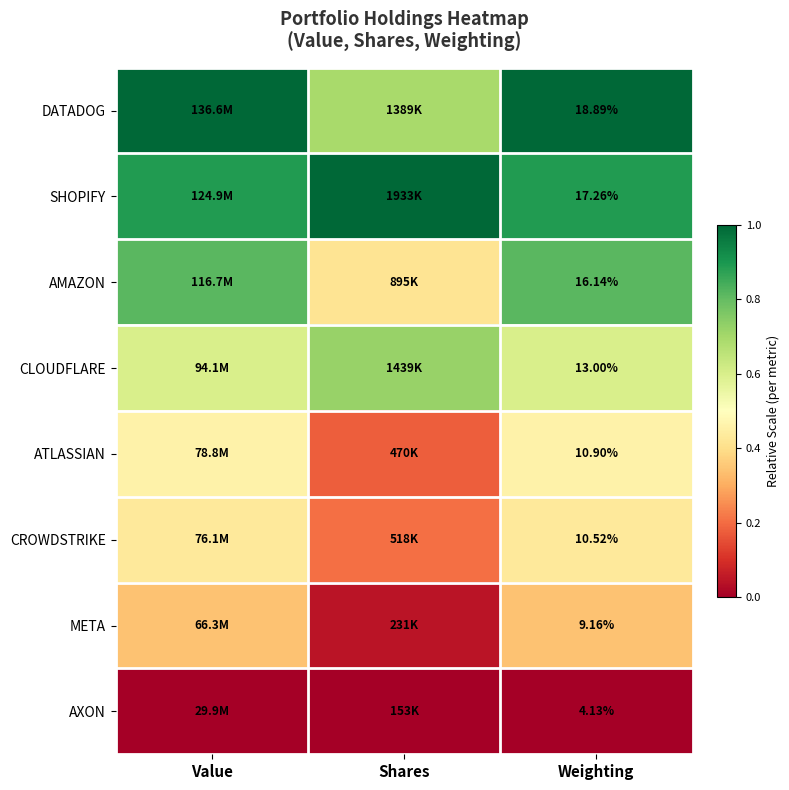

Which category has the highest value across all series?

Value